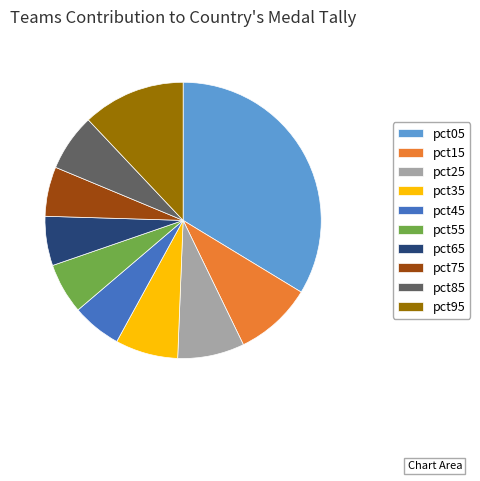

Is it true that pct35 is 7% of the pie?

True